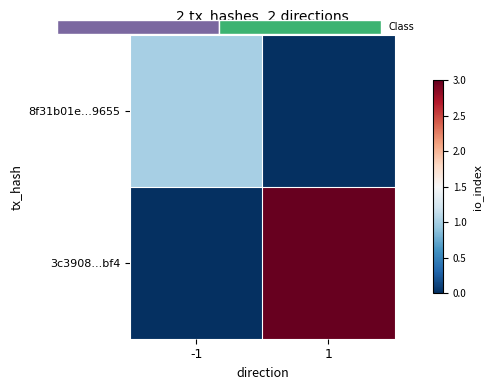

What is the total value across all series at 1?

3